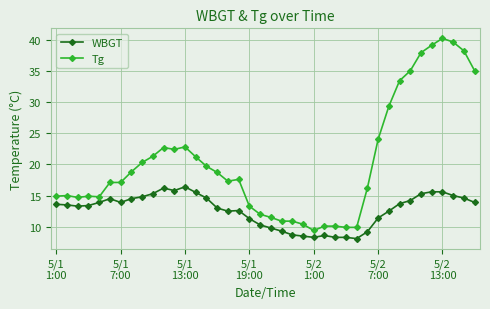

Which series has the largest total across all categories?

Tg